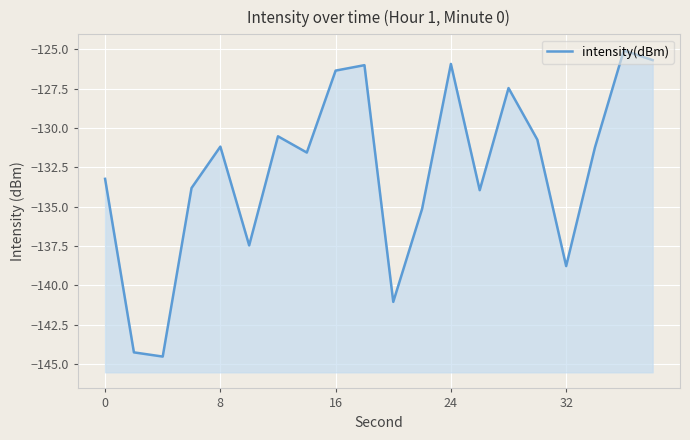

Does the chart display data point markers on the line(s)?

No